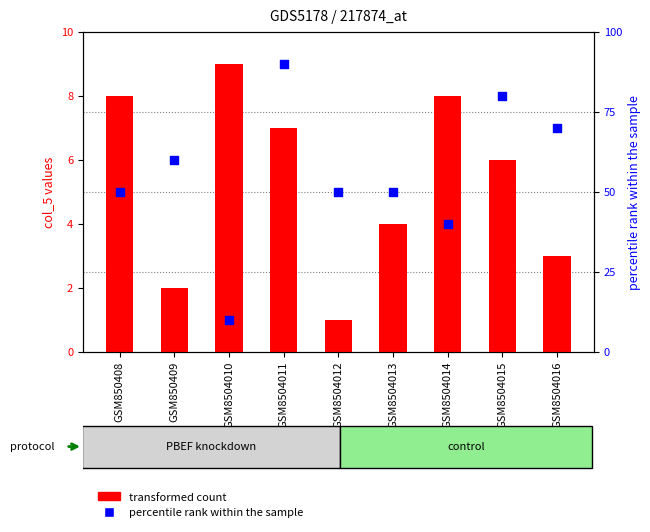

Which series has the largest Y range (max minus min)?

col_3 (percentile rank)